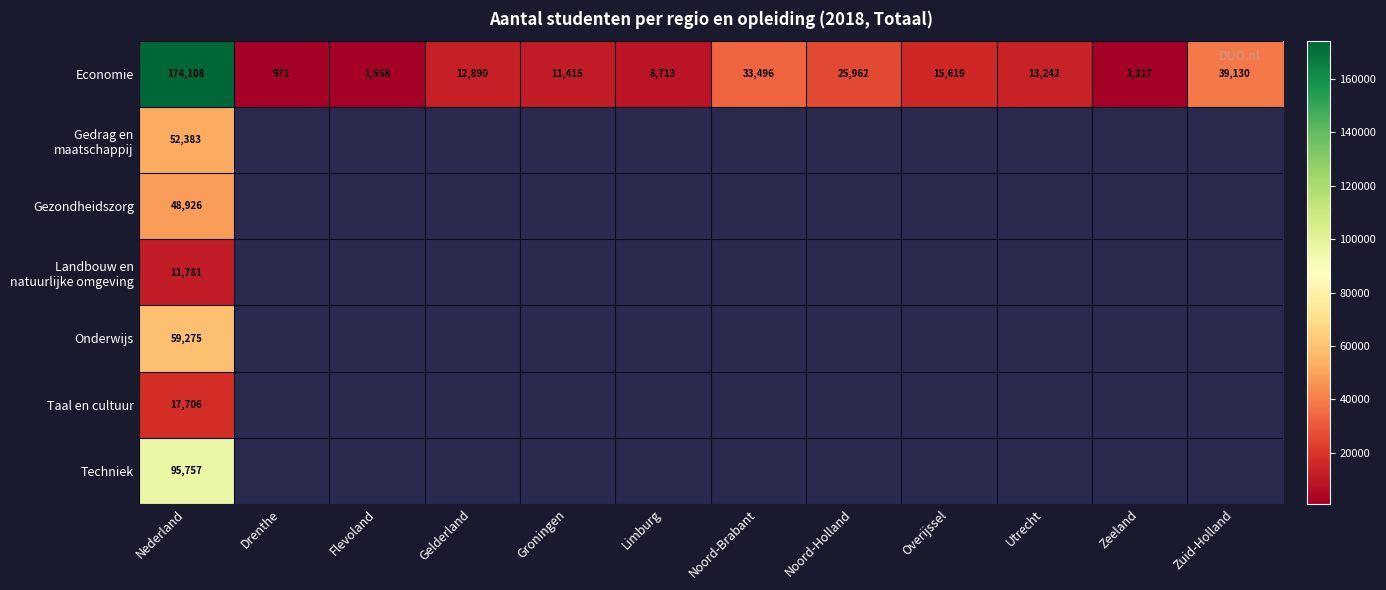

The value of Economie at Gelderland is 12890. True or false?

True